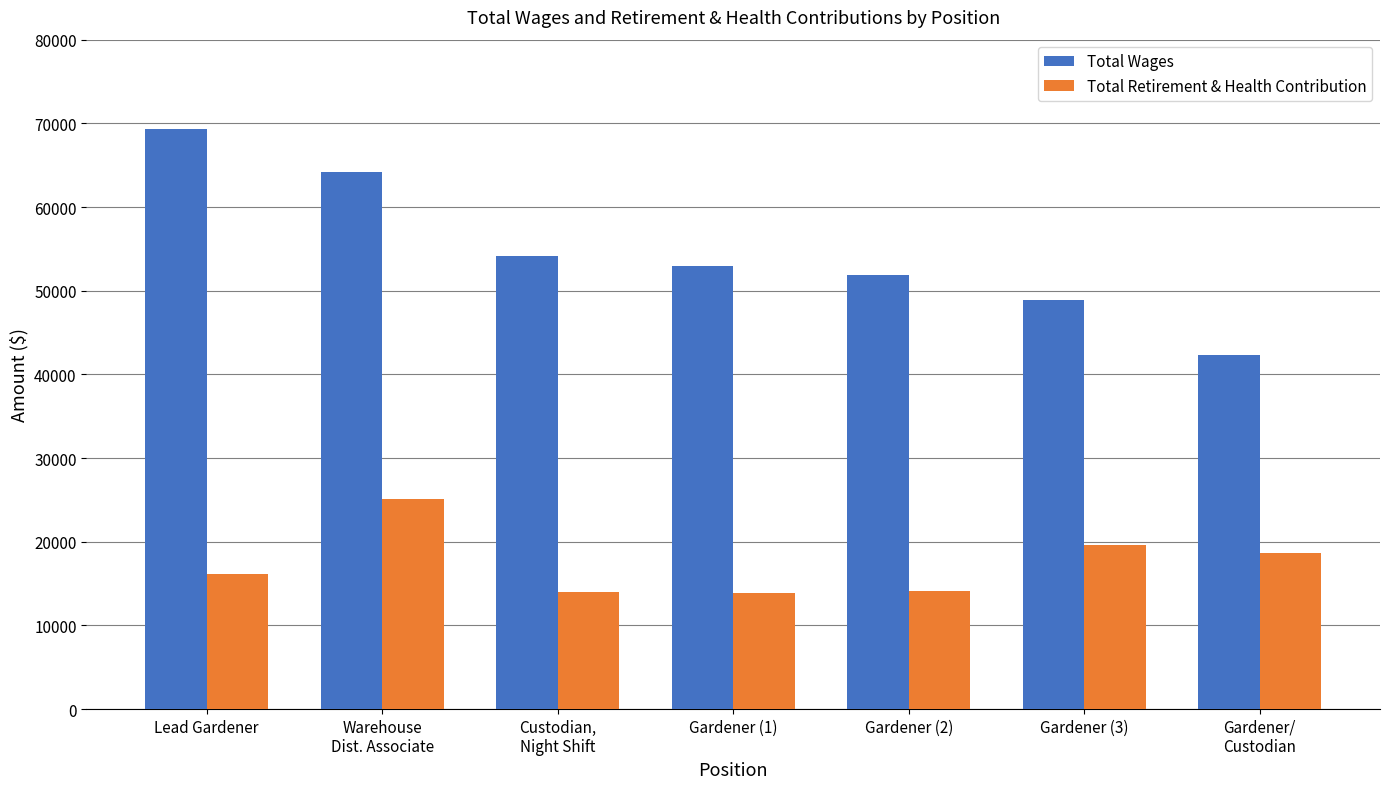

List the series in order of their peak value, lowest first.

Total Retirement & Health Contribution, Total Wages